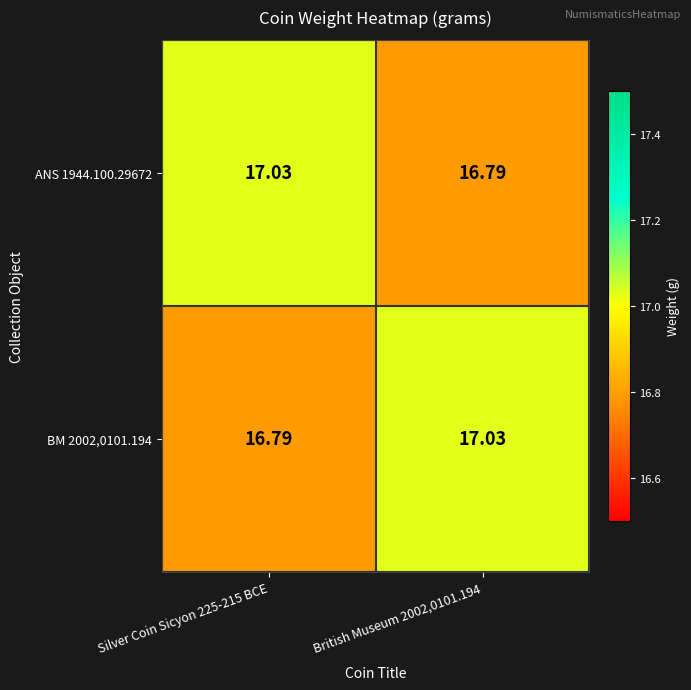

How many values in the ANS 1944.100.29672 series are below 17?

1